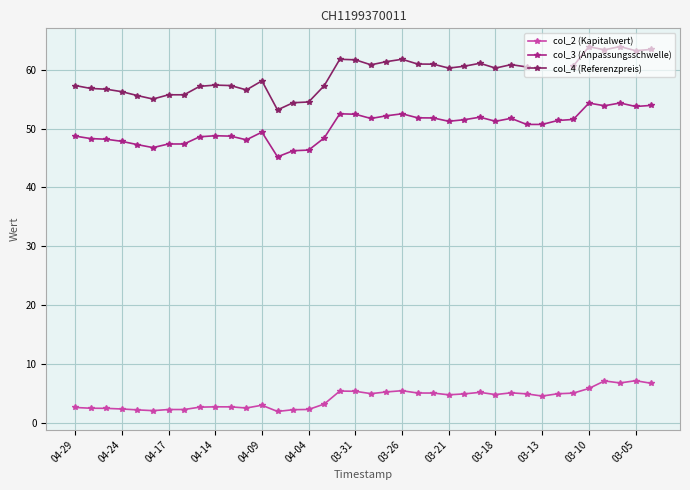

The col_3 (Anpassungsschwelle) series shows 15.3 at 04-04. True or false?

False